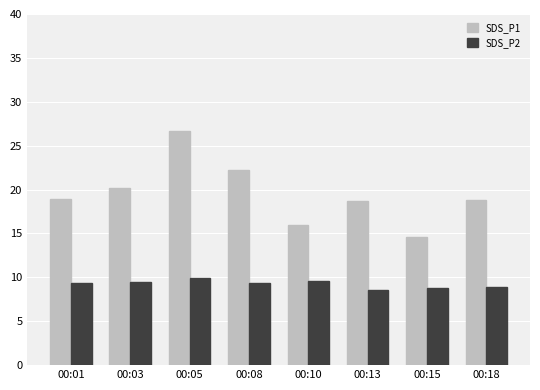

What is the total value across all series at 00:05?

36.6